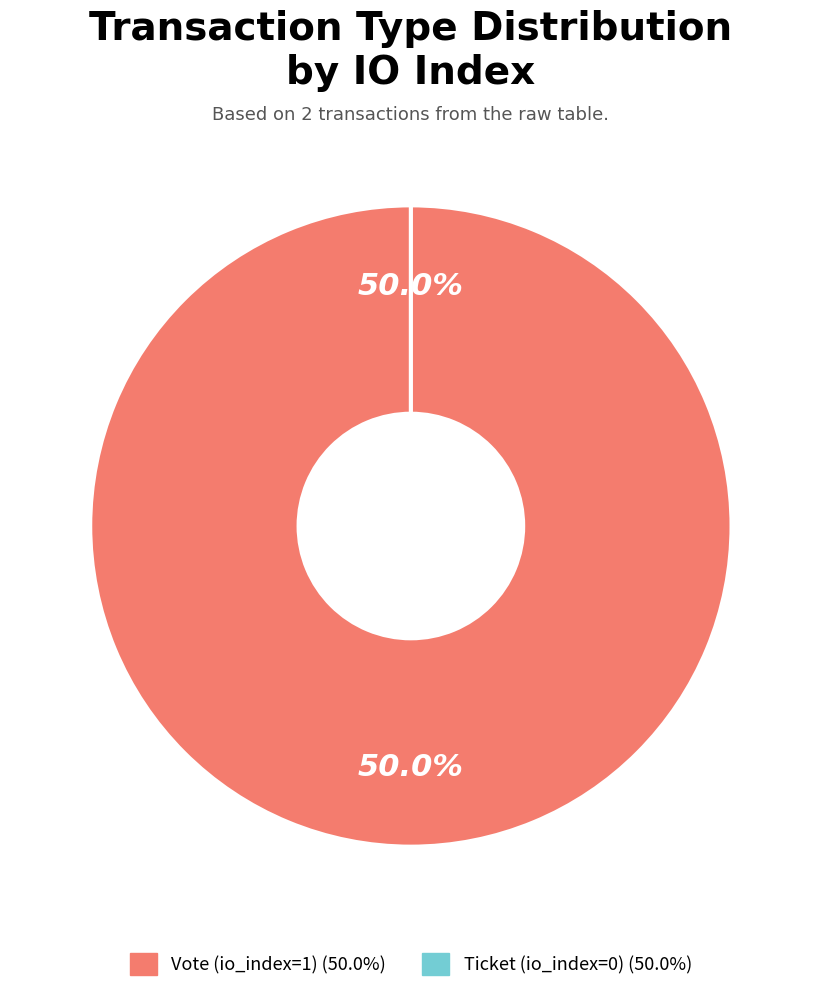

Is Vote (io_index=1) the majority of the pie?

Yes